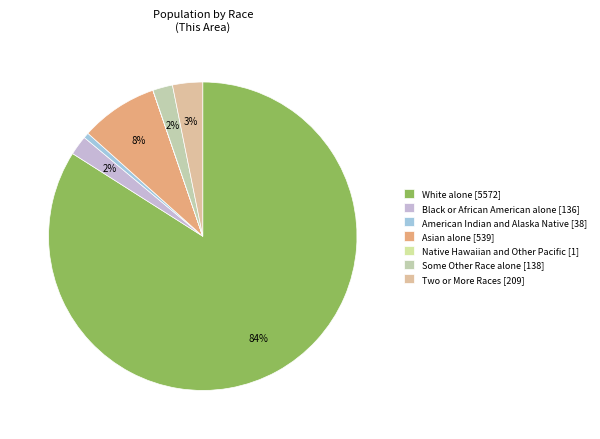

To the nearest percent, what is the difference between the largest and smallest slice percentages?

84%